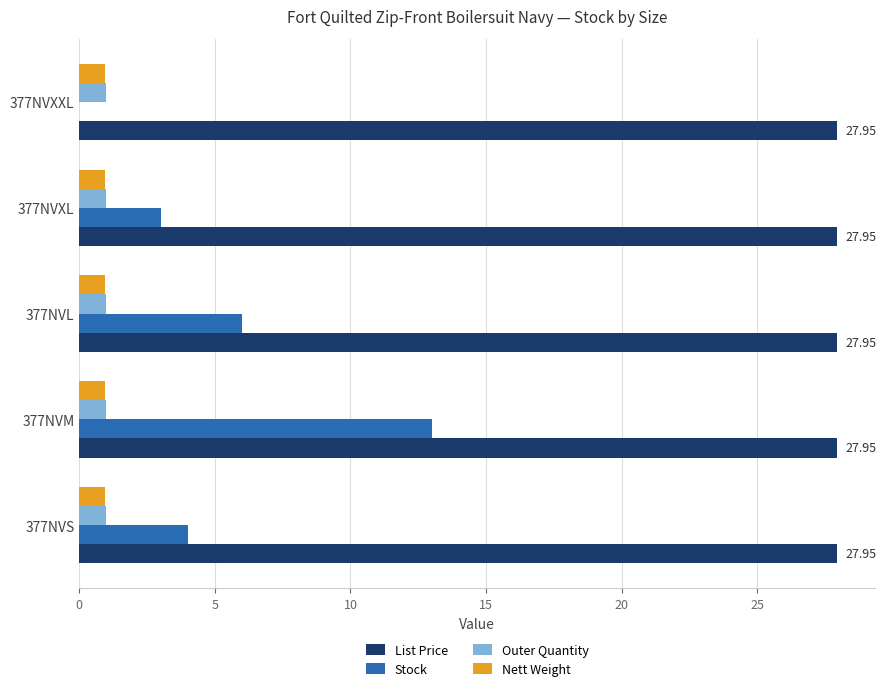

Which series has the largest total across all categories?

List Price